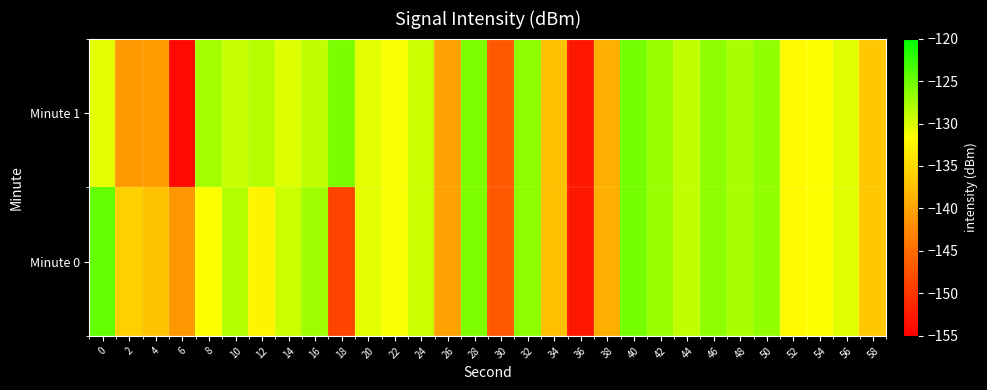

At which category is the sum across all series the highest?

40